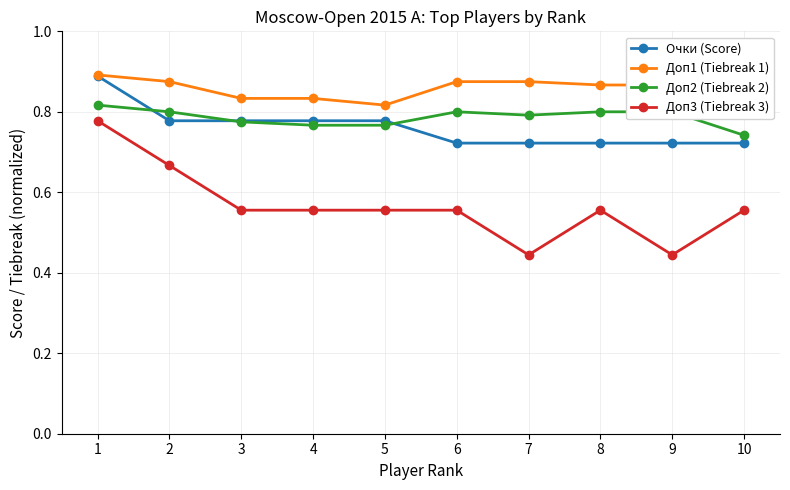

True or false: Доп1 (Tiebreak 1) has more than 1 interior local peaks.

False